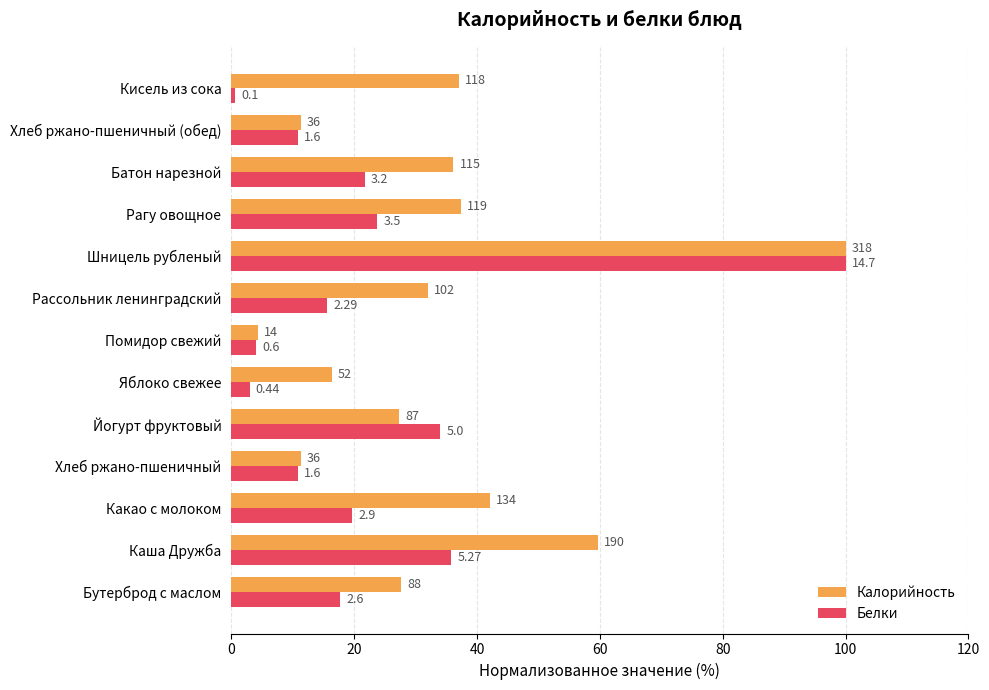

What are all the series names shown in the legend?

Калорийность, Белки